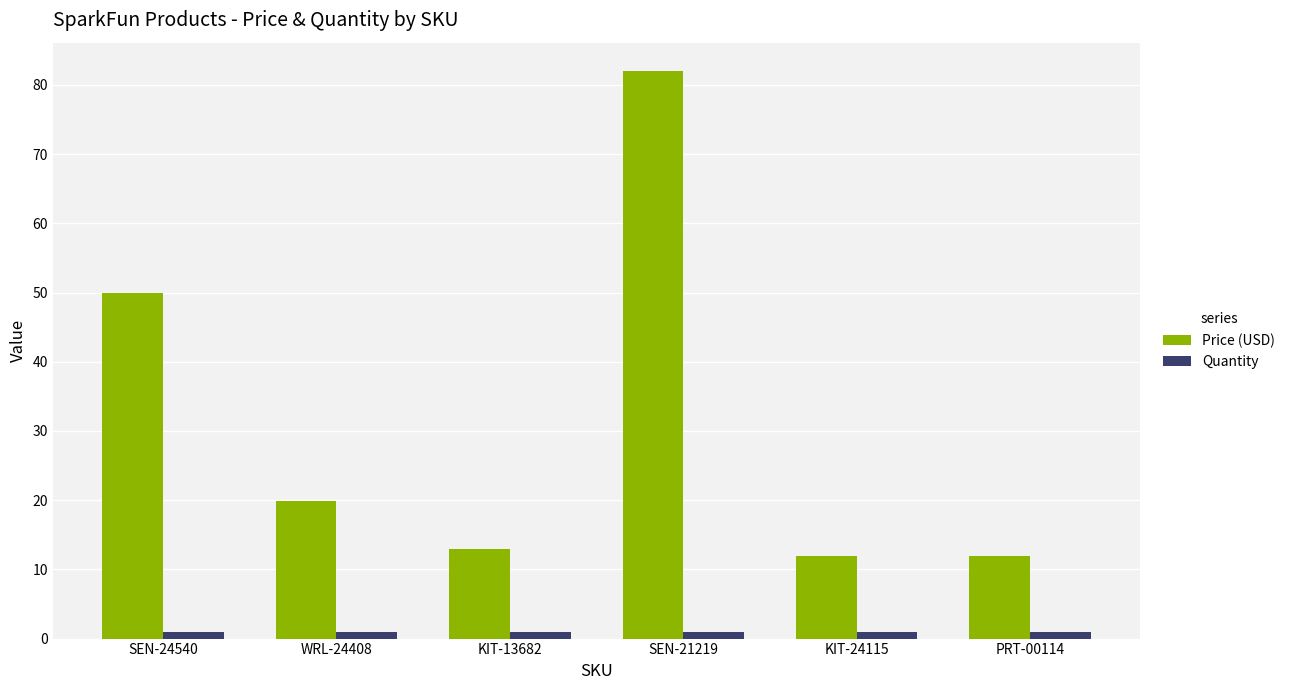

At which category is the sum across all series the highest?

SEN-21219